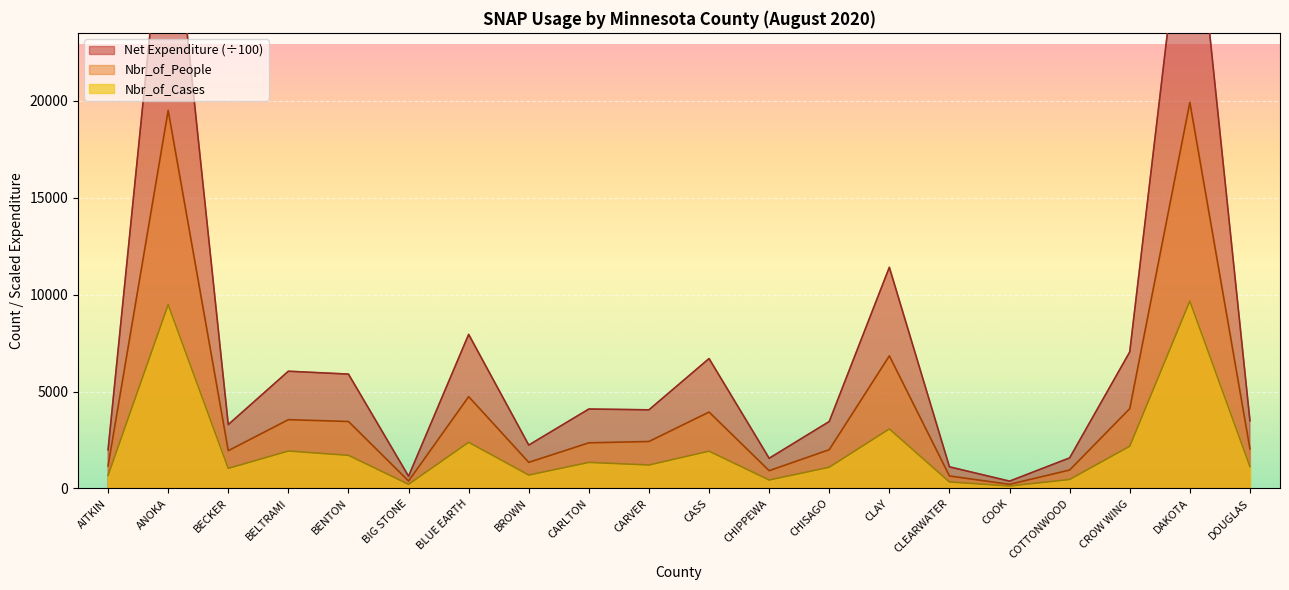

What is the total value across all series at CHISAGO?

6545.1